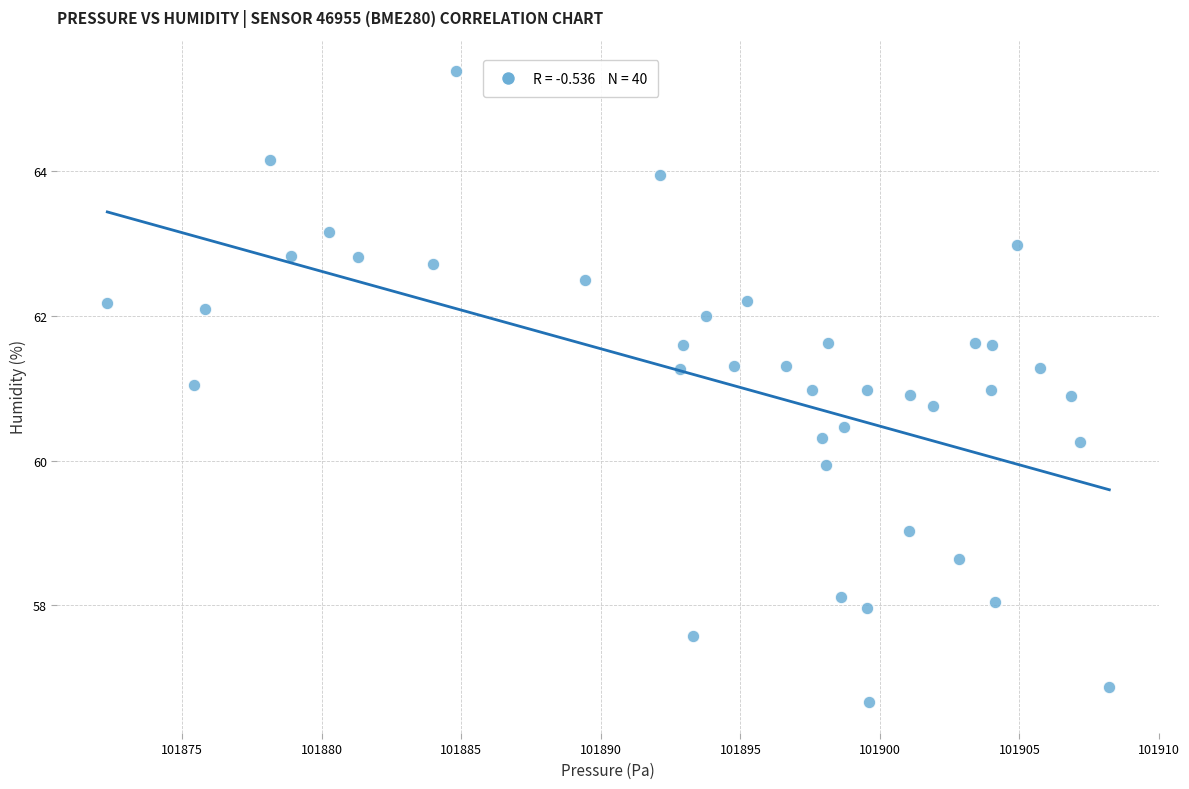

What is the range of X values (max minus min)?

35.9